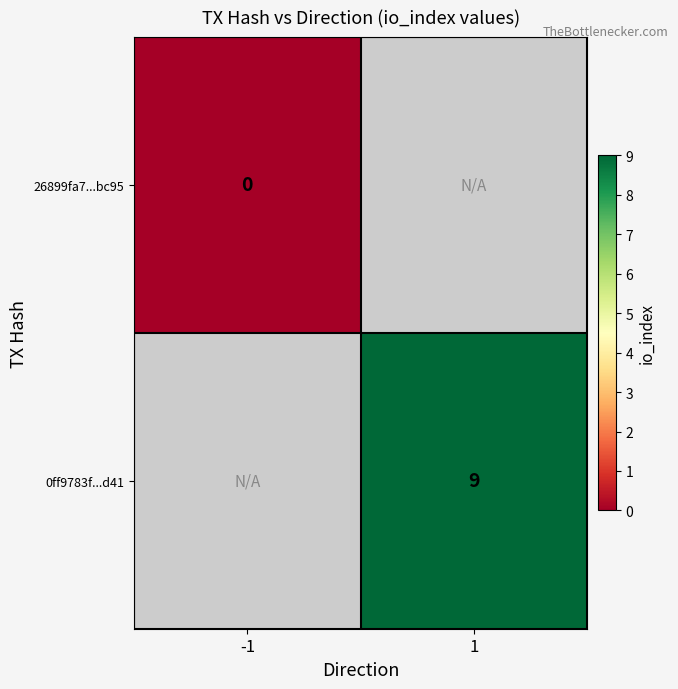

The 0ff9783f...d41 series shows 12.5 at 1. True or false?

False